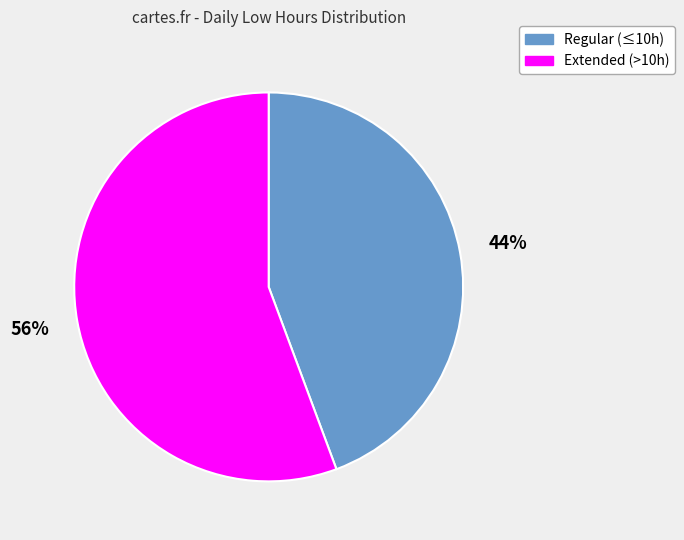

To the nearest percent, what is the average slice percentage?

50%